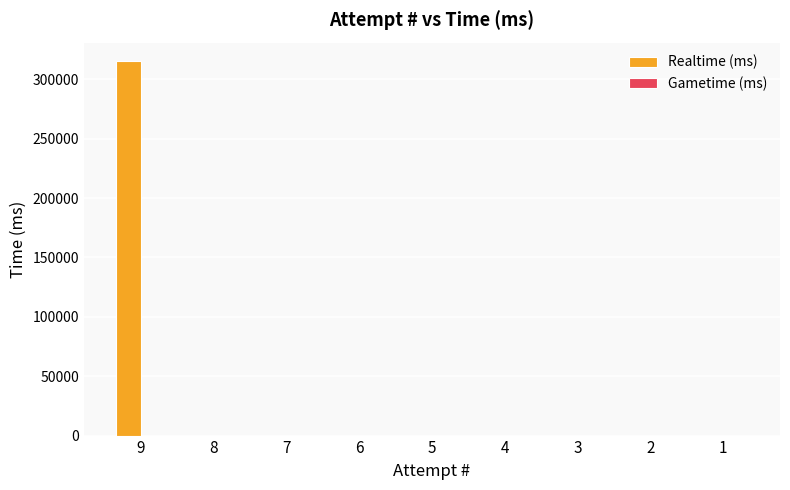

What is the sum of all values?

315081